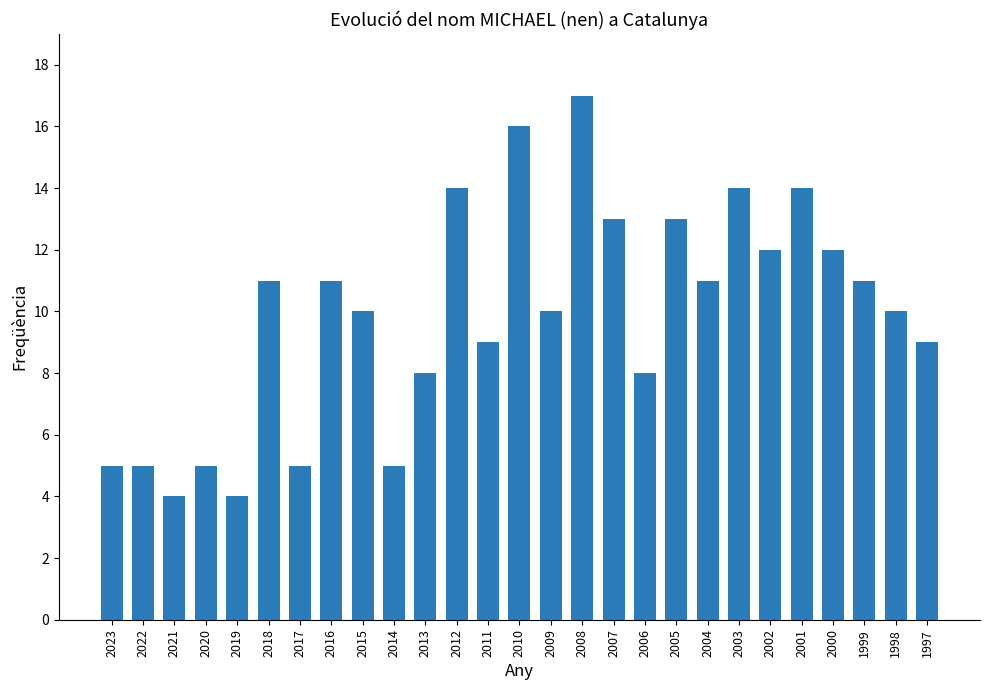

Read the value at 2005.

13